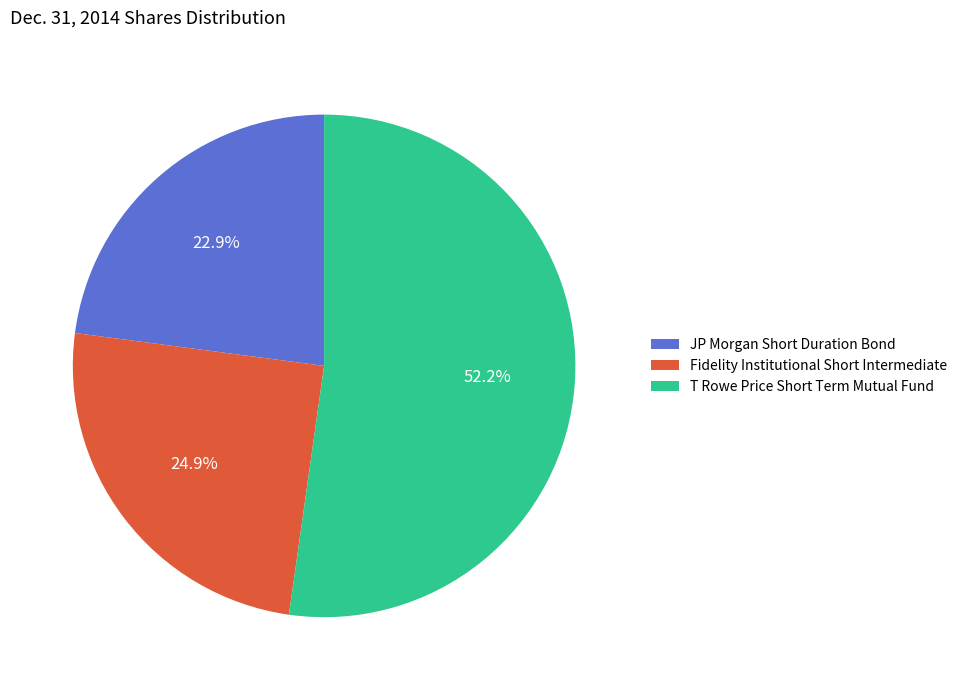

Which slice represents more than half of the pie?

T Rowe Price Short Term Mutual Fund